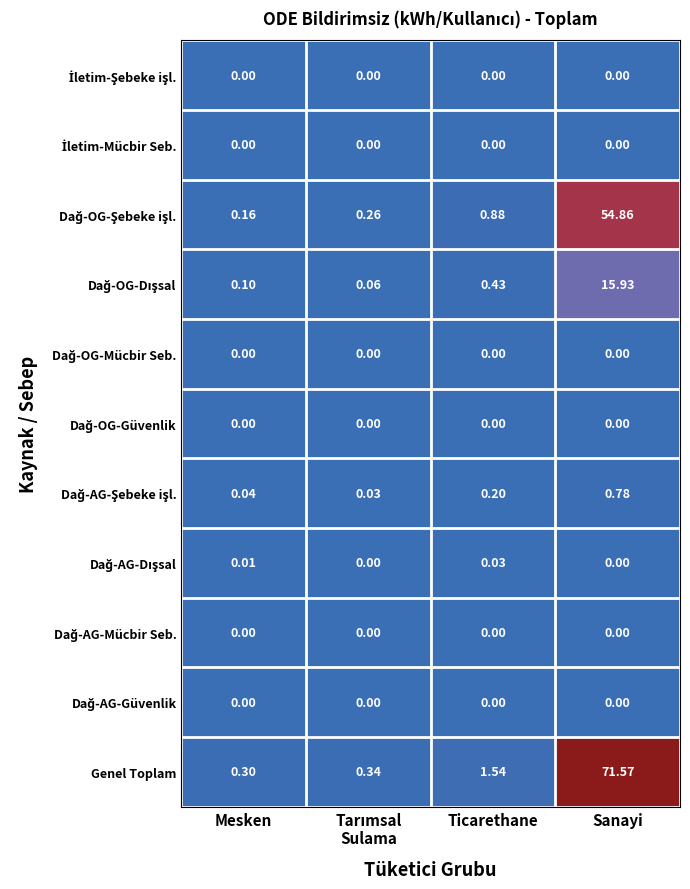

Which label corresponds to the largest value in the chart?

Sanayi